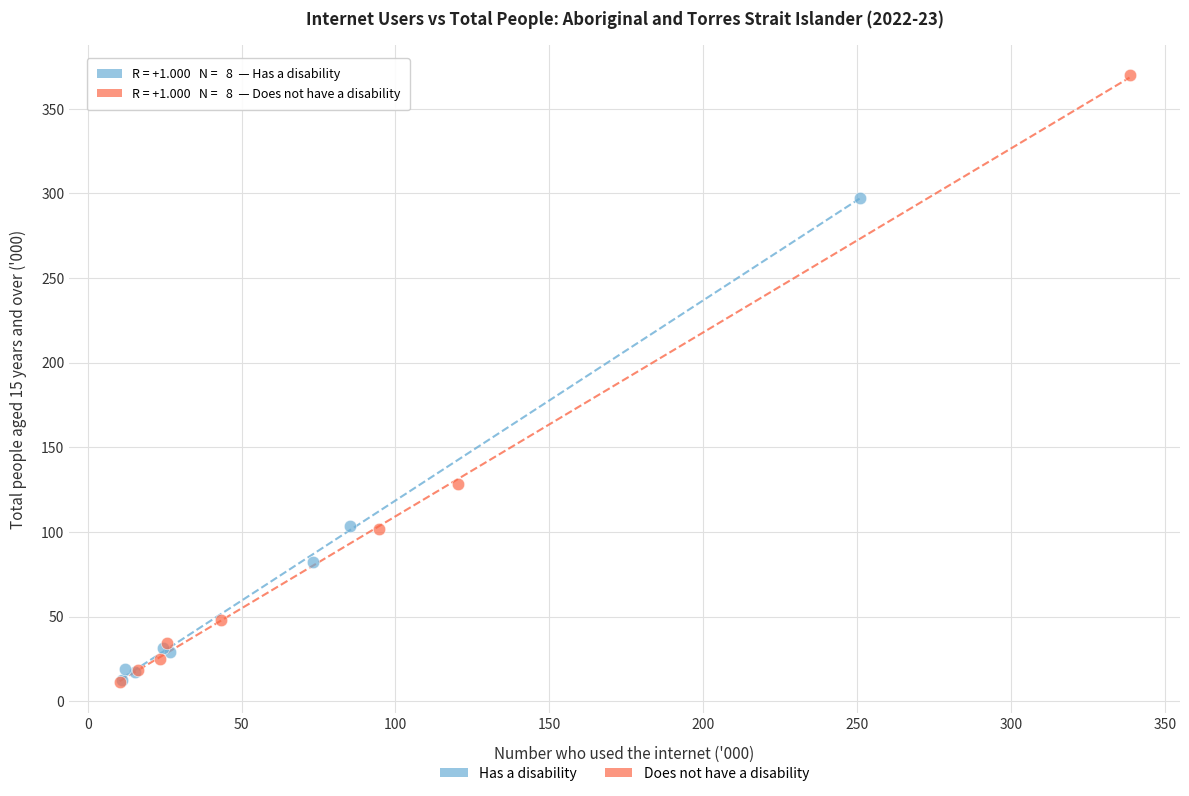

Which series has the largest Y range (max minus min)?

Does not have a disability